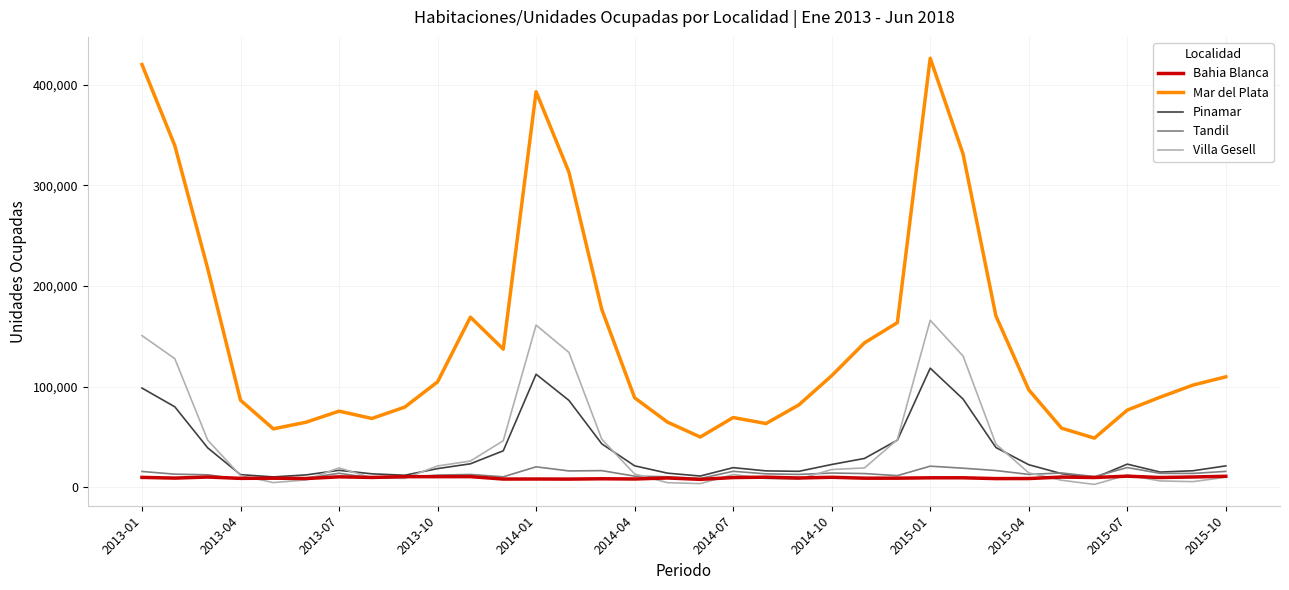

True or false: Bahia Blanca and Mar del Plata intersect in this chart.

False